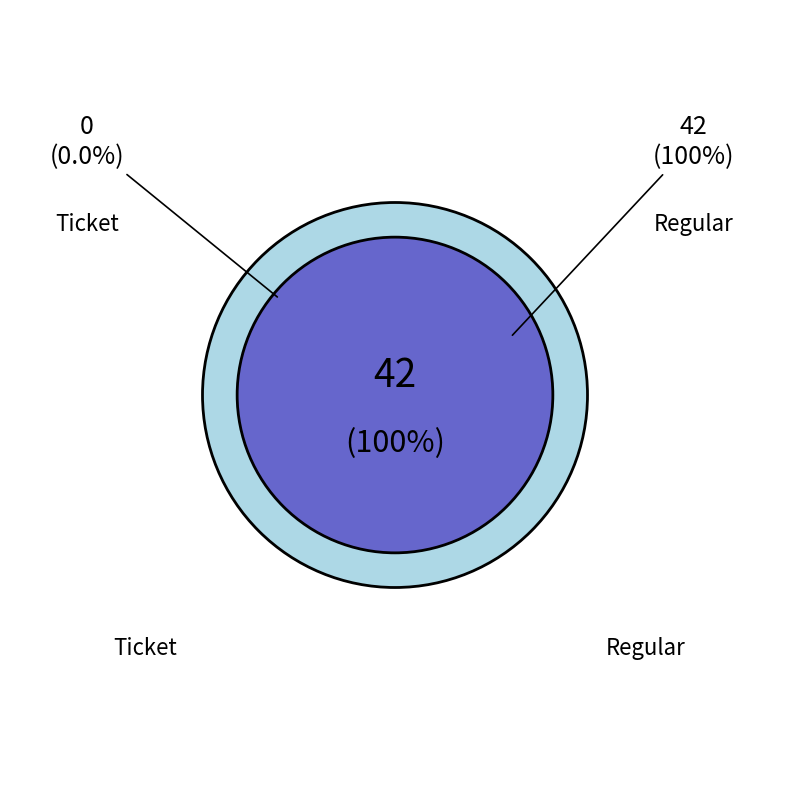

How many segments does this pie chart have?

2